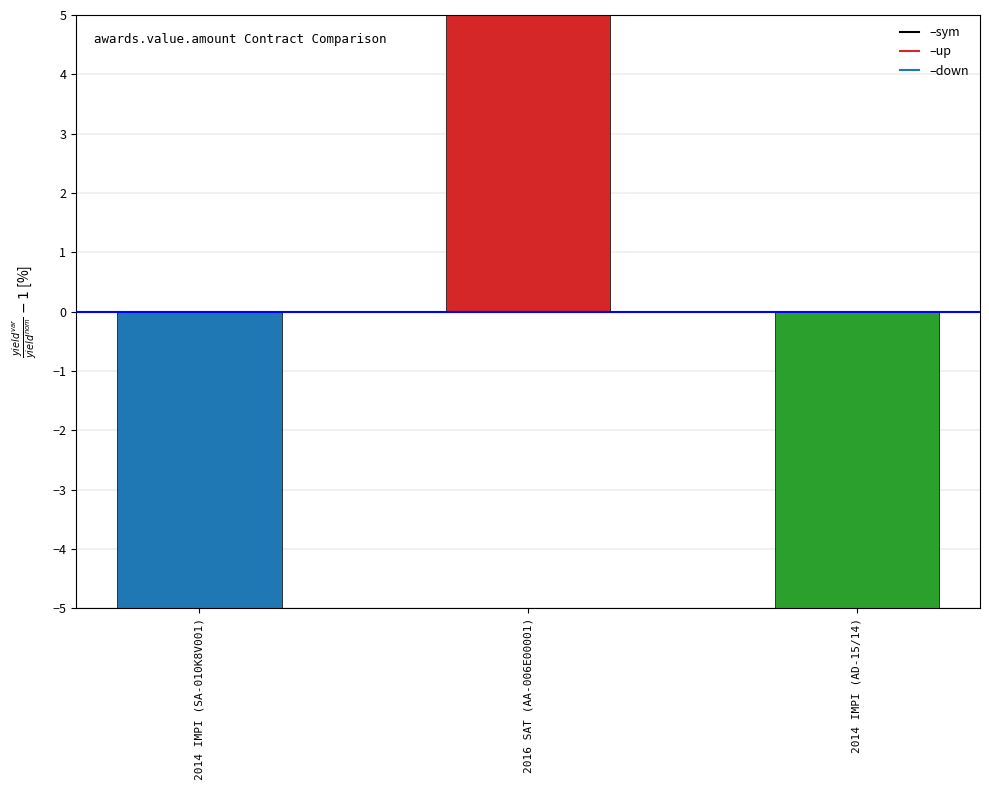

How many categories are shown in the chart?

3